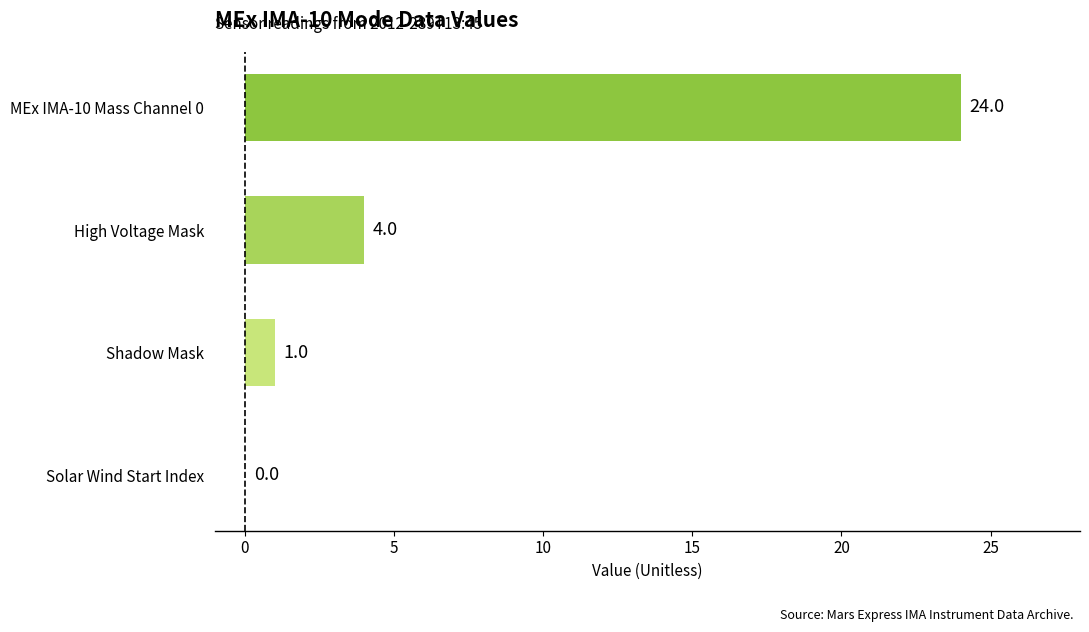

The value at Shadow Mask is 1. True or false?

True